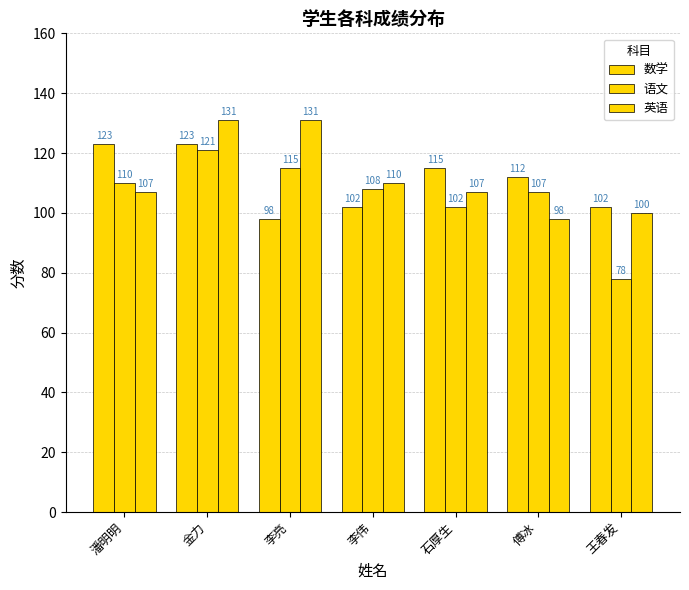

What value does the 英语 series have at 王春发, to the nearest 5?

100